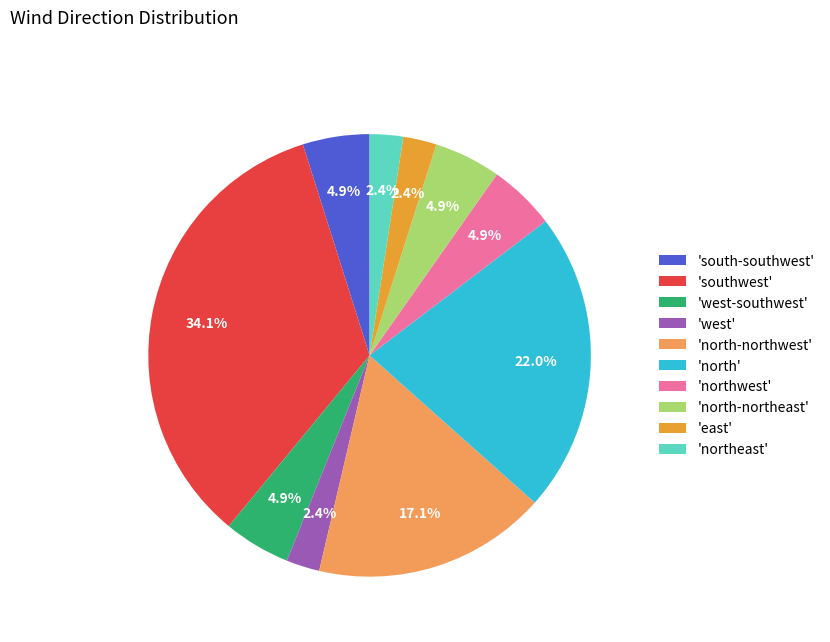

Which category has the biggest portion of the pie?

'southwest'